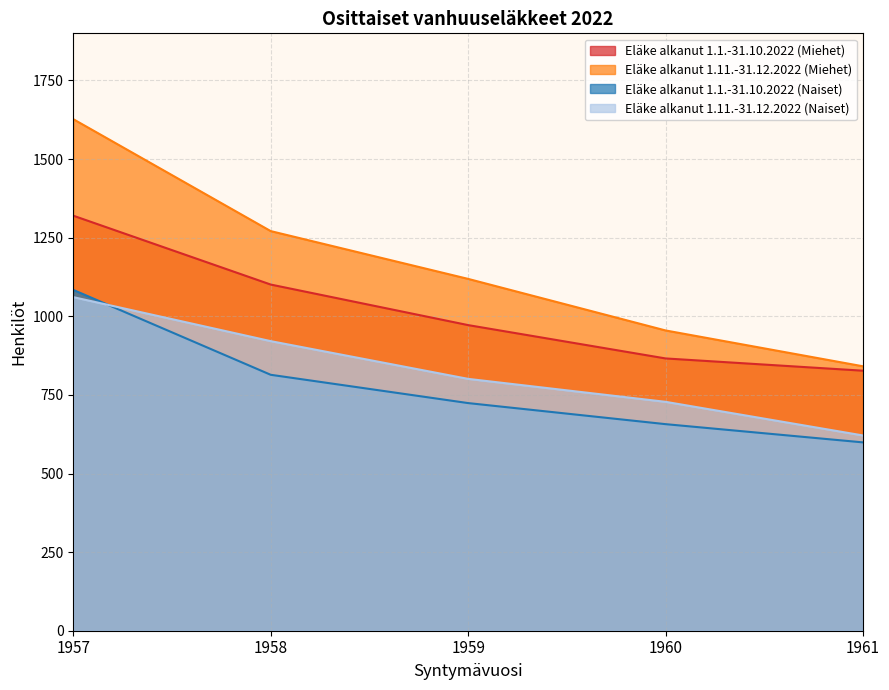

What are all the series names shown in the legend?

Eläke alkanut 1.1.-31.10.2022 (Miehet), Eläke alkanut 1.11.-31.12.2022 (Miehet), Eläke alkanut 1.1.-31.10.2022 (Naiset), Eläke alkanut 1.11.-31.12.2022 (Naiset)